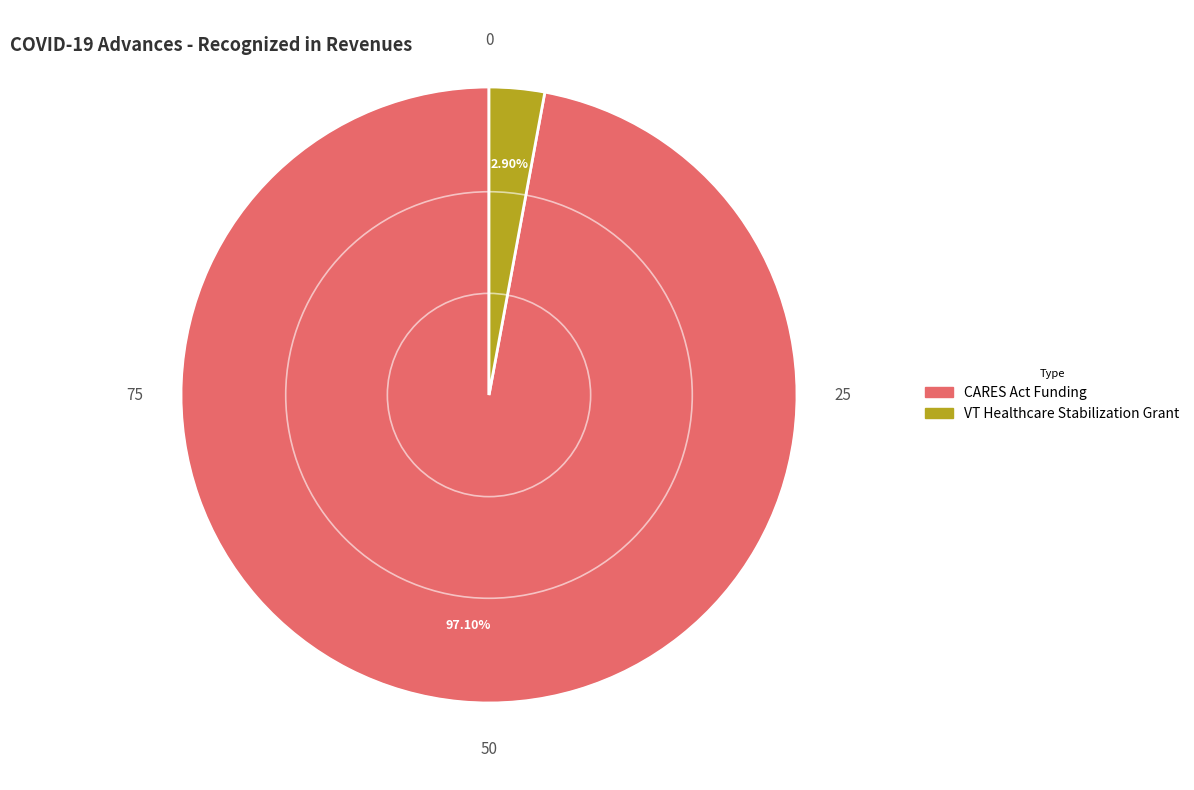

Approximately how many times larger is the value at CARES Act Funding compared to VT Healthcare Stabilization Grant?

33.5